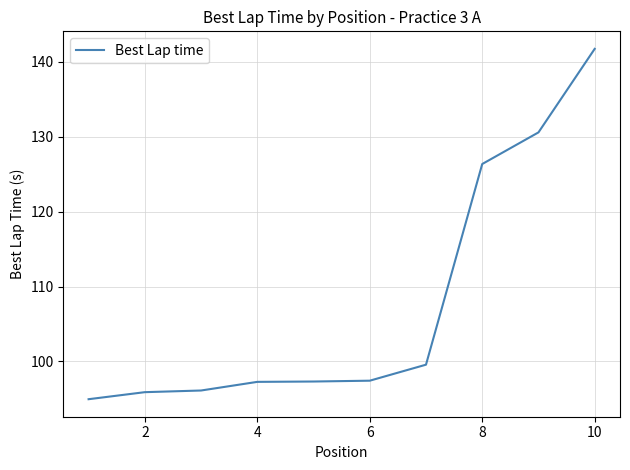

What is the difference between the maximum and minimum values?

46.8